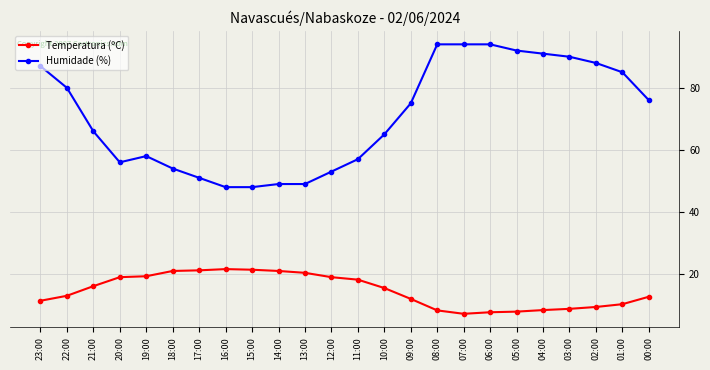

What is the difference between the maximum and minimum values in the Temperatura (ºC) series?

14.4